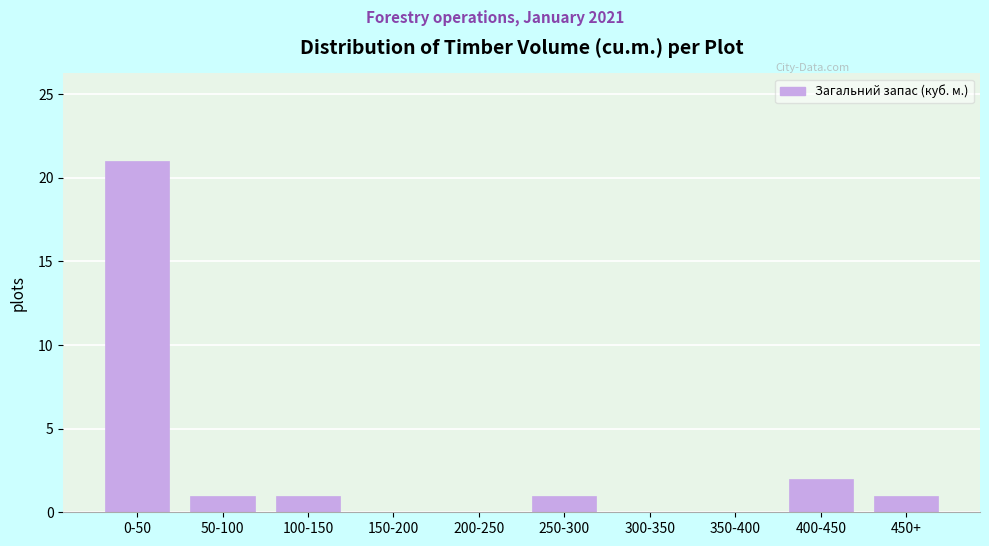

Reading left to right, transcribe all the data shown in this chart.

0-50=21	50-100=1	100-150=1	150-200=0	200-250=0	250-300=1	300-350=0	350-400=0	400-450=2	450+=1